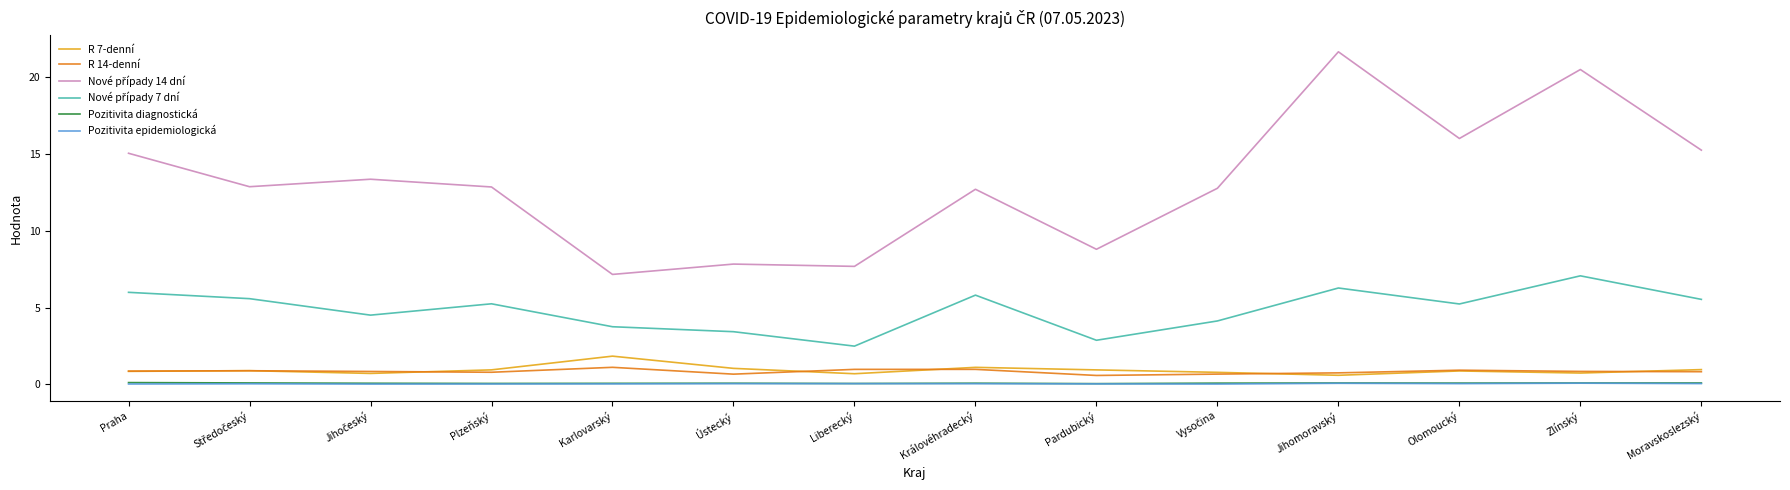

What position from the left is Praha?

1